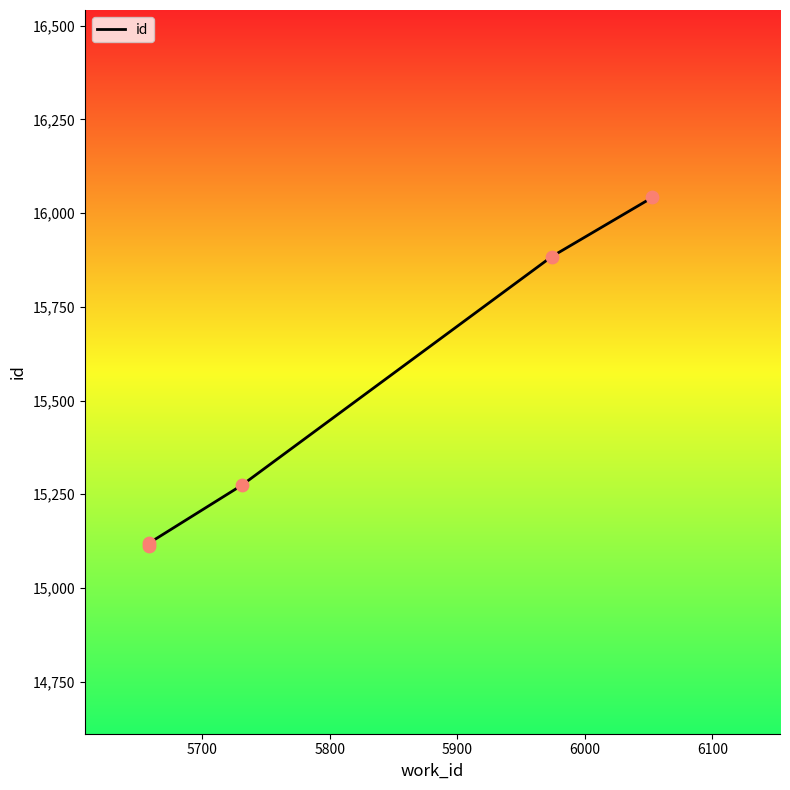

Which has a higher value, 6000 or 5800?

6000